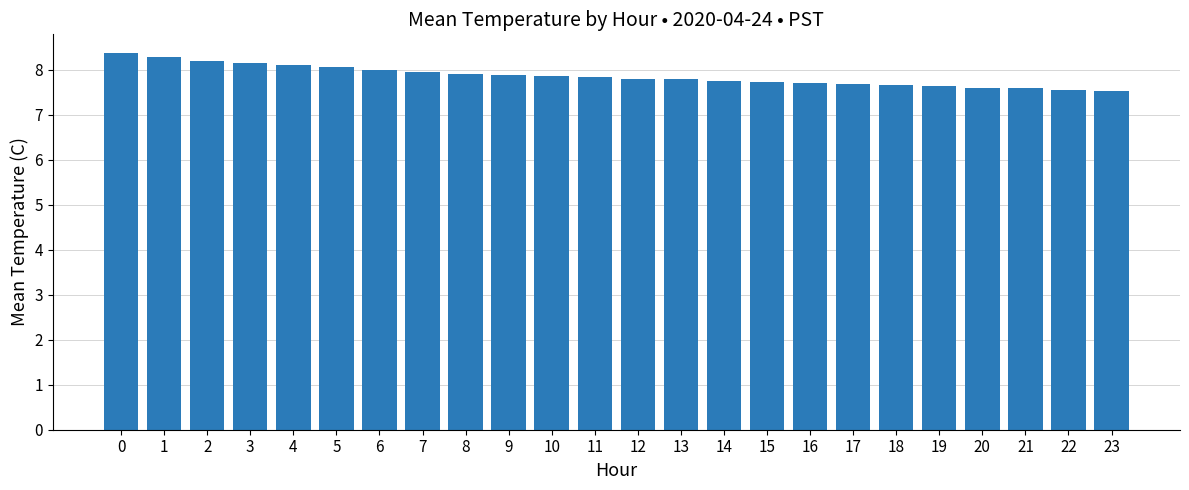

Count the number of categories in the chart.

24